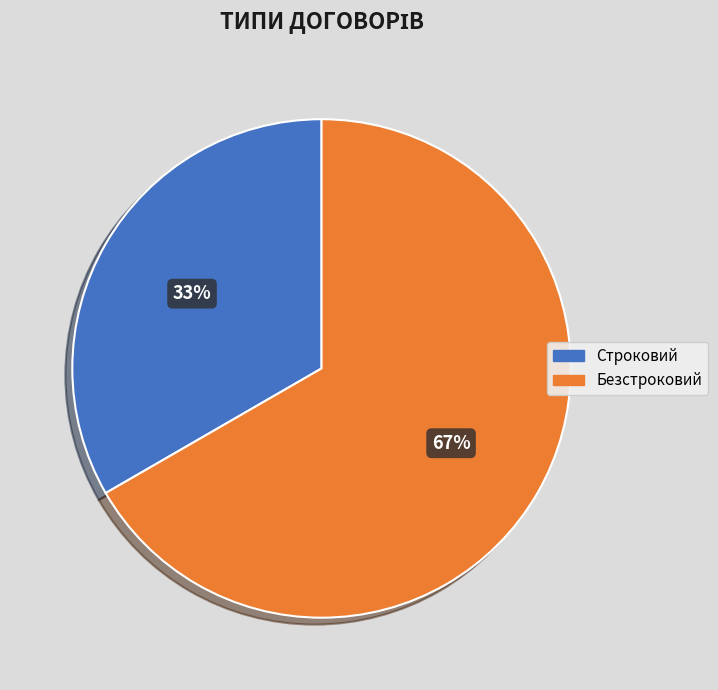

To the nearest percent, what is the average slice percentage?

50%